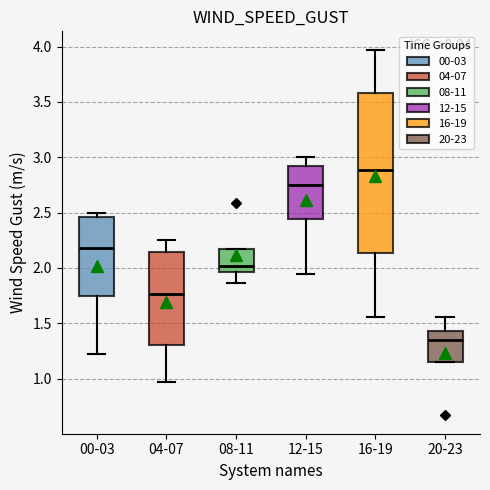

Which box's median line is the highest?

16-19